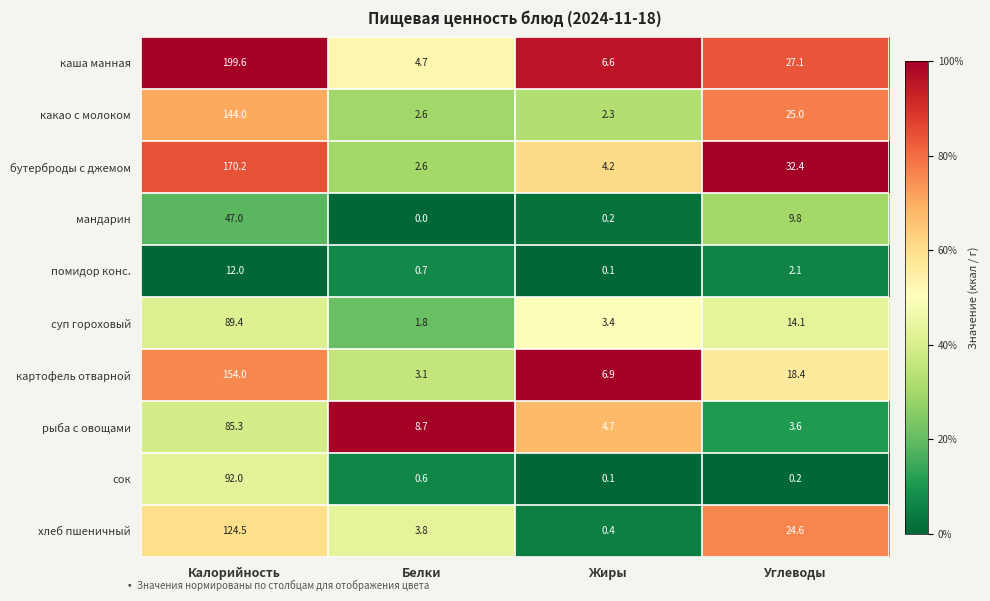

How many data points does each series have?

4